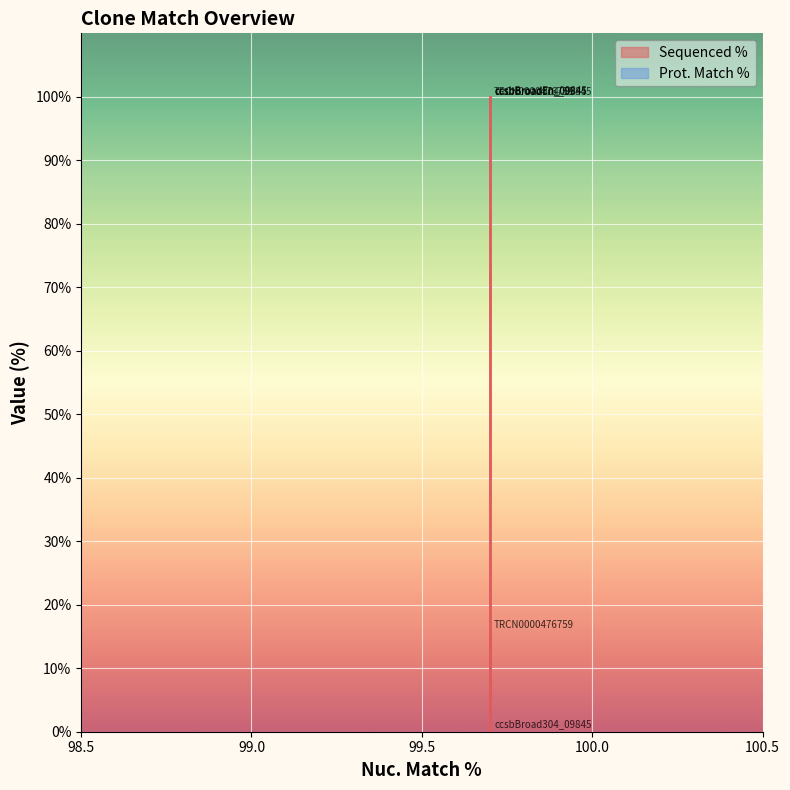

What is the sum of the values at ccsbBroadEn_09845 and ccsbBroad304_09845?

100.0